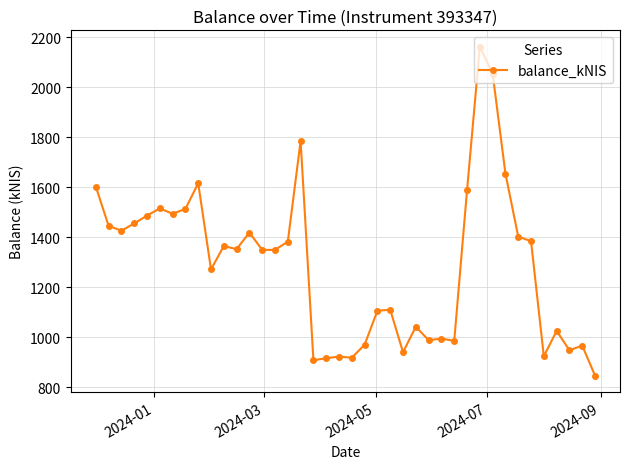

What is the greatest value displayed?

2161.8